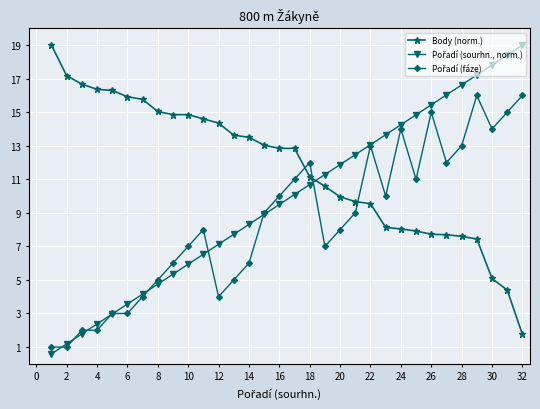

What is the greatest value displayed?

19.0